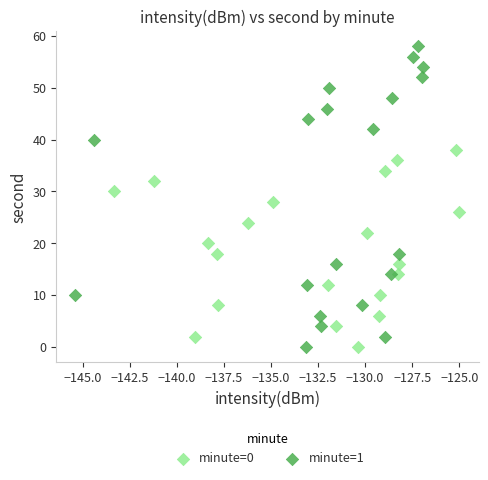

Which series has the largest Y range (max minus min)?

minute=1